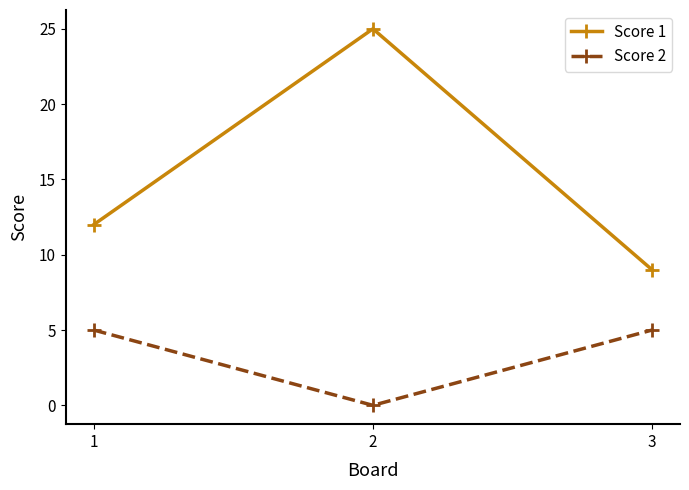

Rank the categories by Score 1 value from lowest to highest.

3, 1, 2